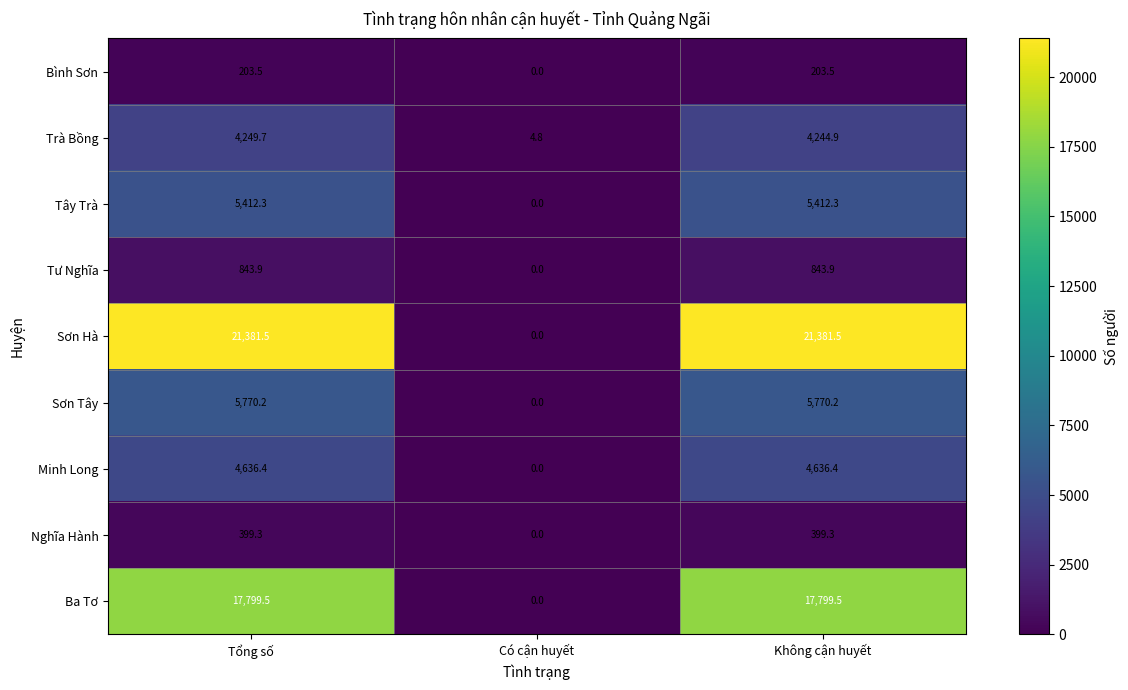

True or false: Nghĩa Hành has a value of 175.1 at Có cận huyết.

False